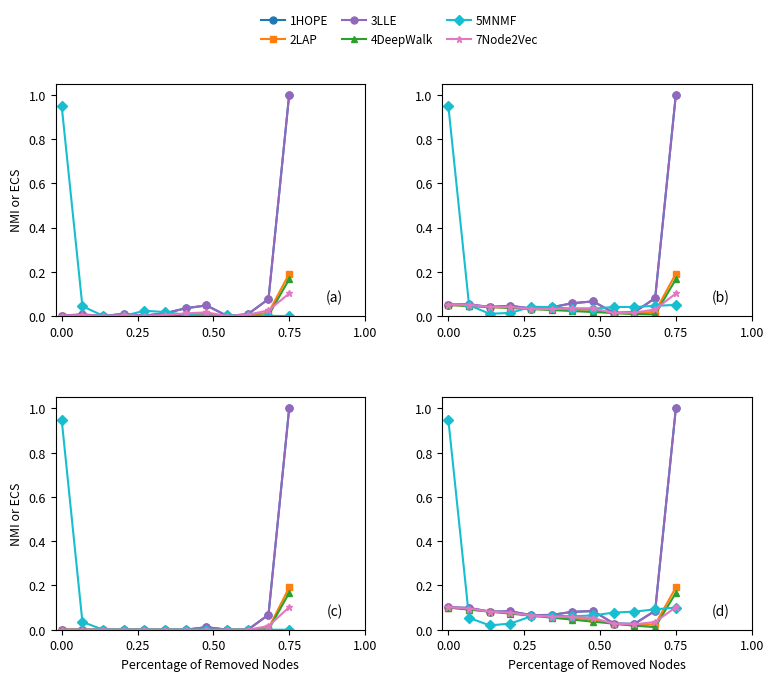

What is the highest value of the 7Node2Vec series?

0.1